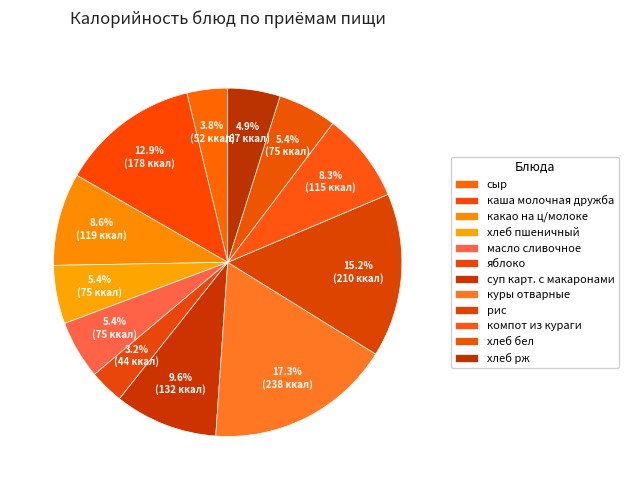

Is масло сливочное the majority of the pie?

No